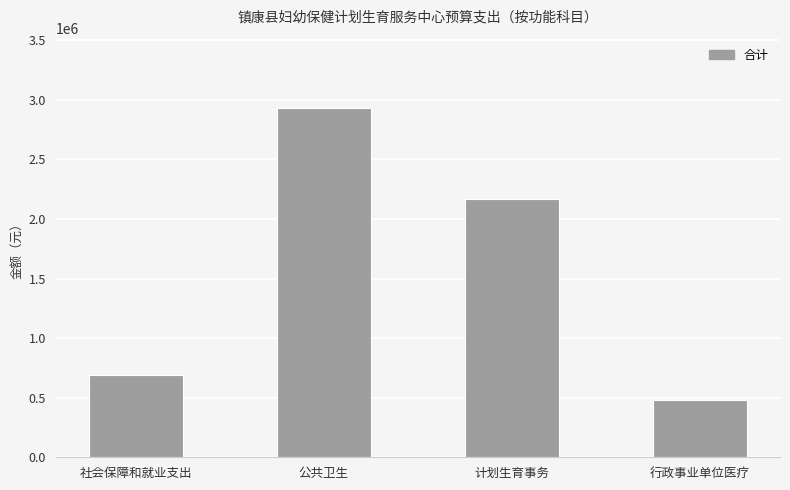

The value at 行政事业单位医疗 is 481698.8. True or false?

True